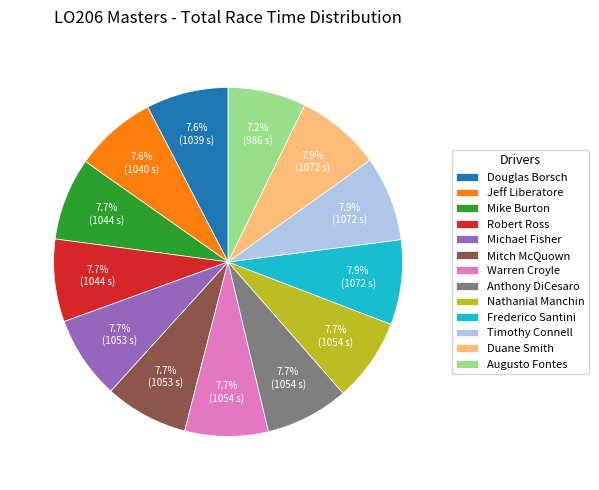

Does Mitch McQuown represent more than half of the total?

No